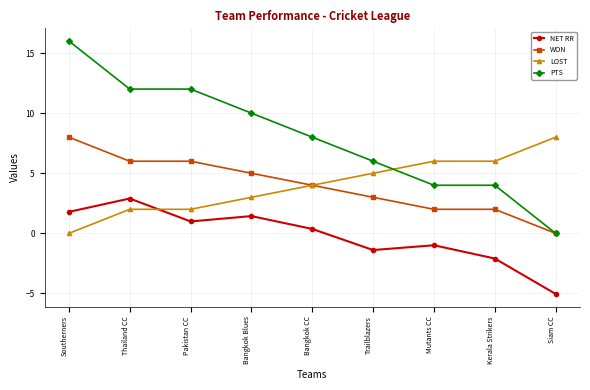

Between Southerners and Mutants CC, which series saw the biggest shift?

PTS